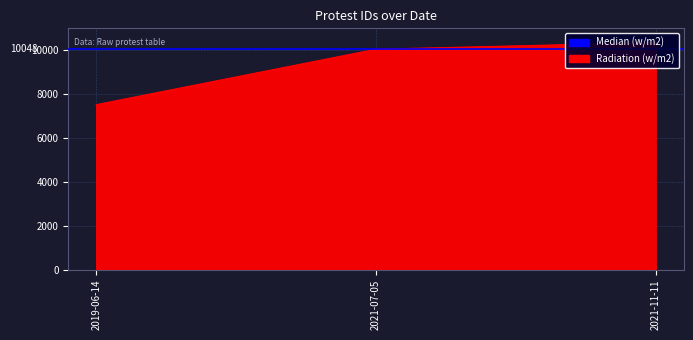

The chart shows a value of 12050 at 2019-06-14. True or false?

False